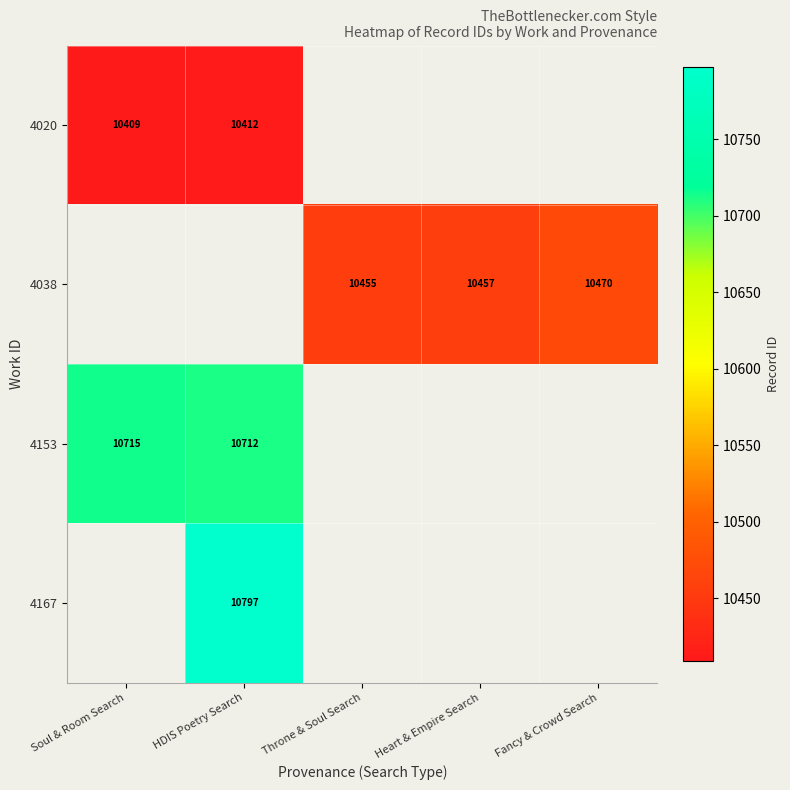

Is it true that 4038 equals 10470 at Fancy & Crowd Search?

True